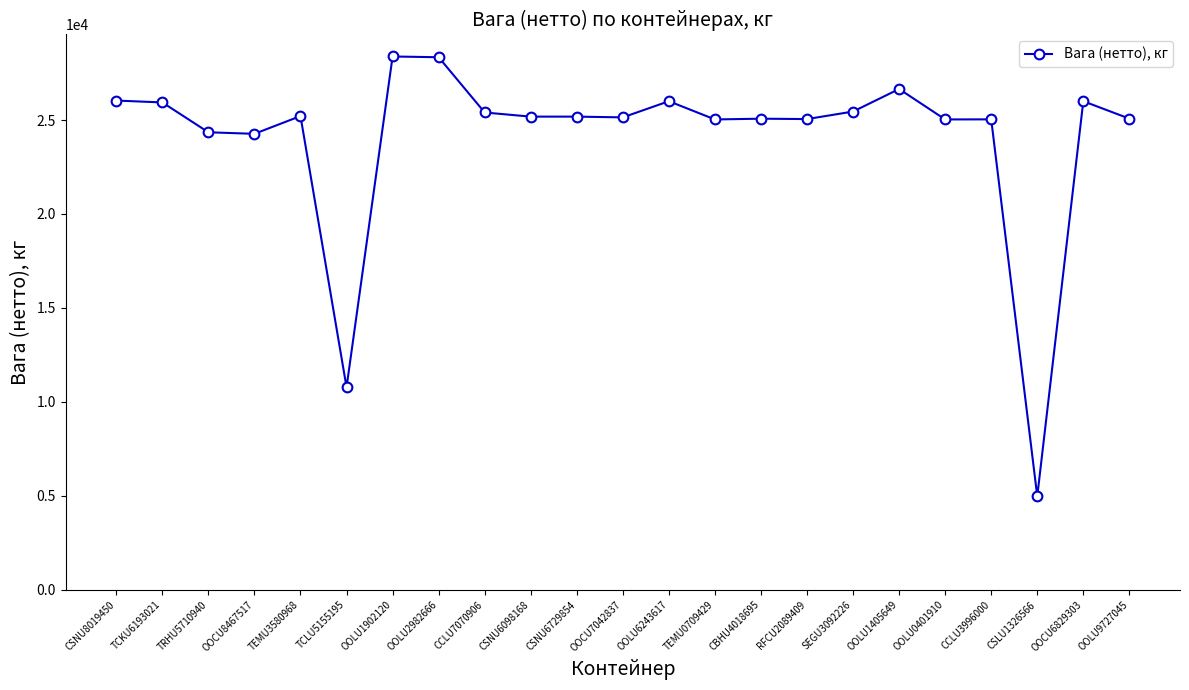

What is the maximum value shown in the chart?

28380.0